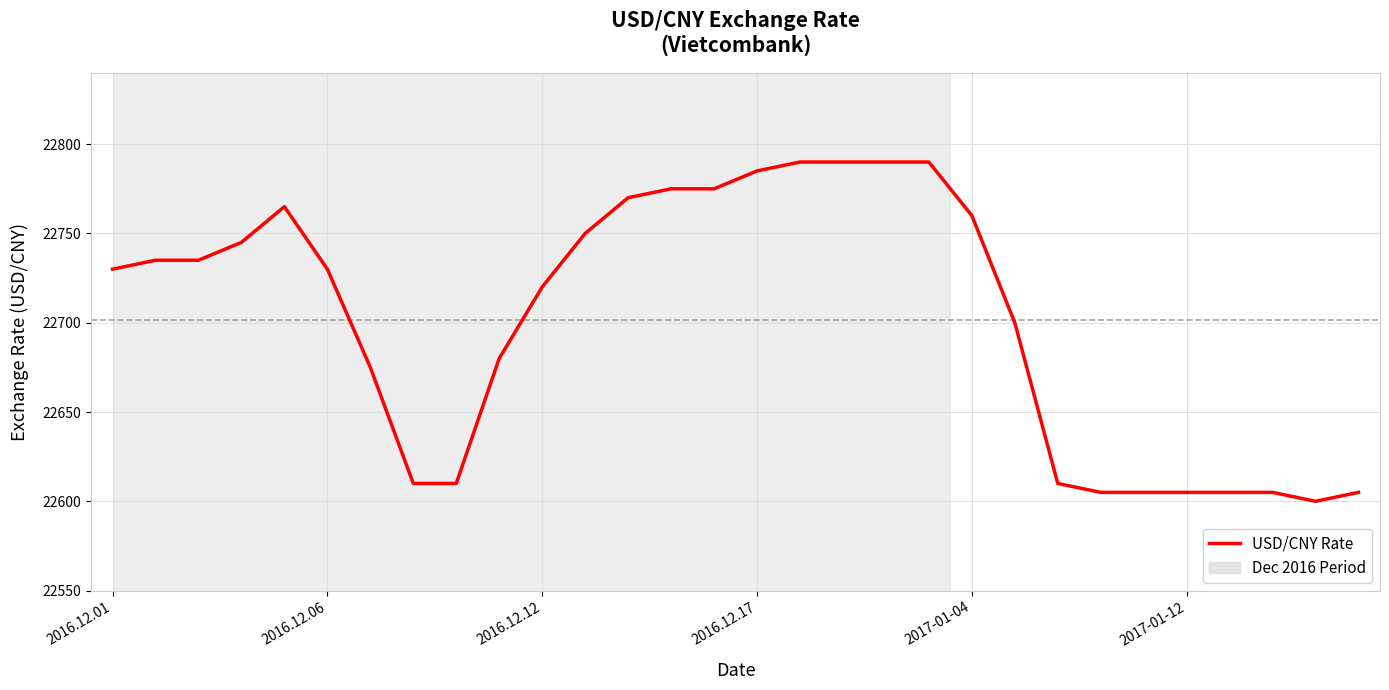

What is the minimum value shown in the chart?

22600